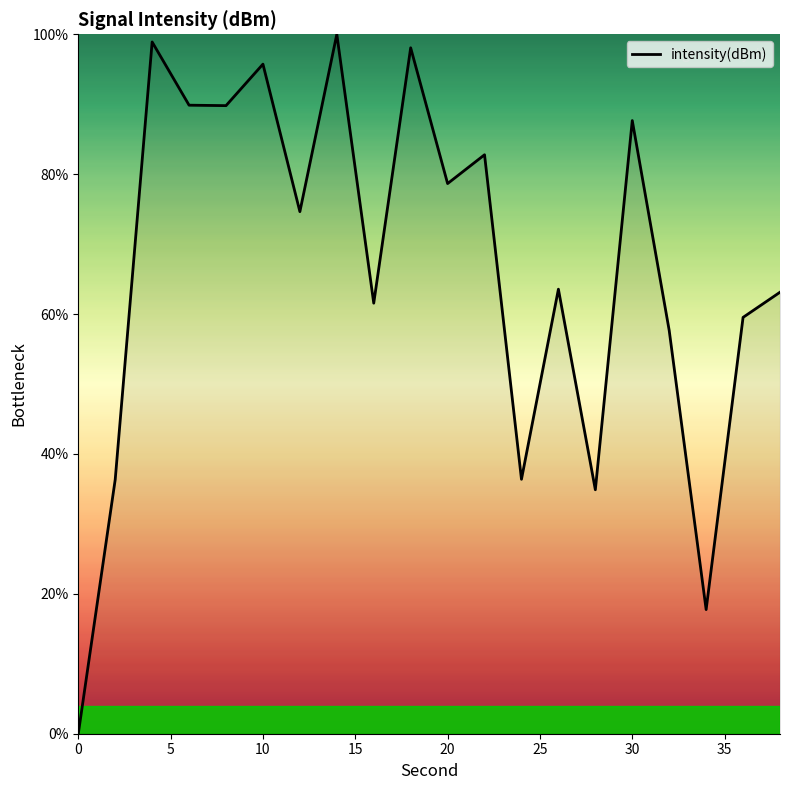

What is the greatest value displayed?

100.0